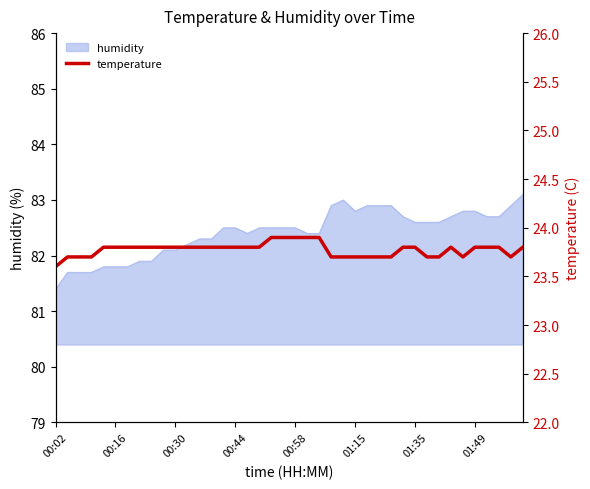

At which label does humidity reach its minimum?

00:02